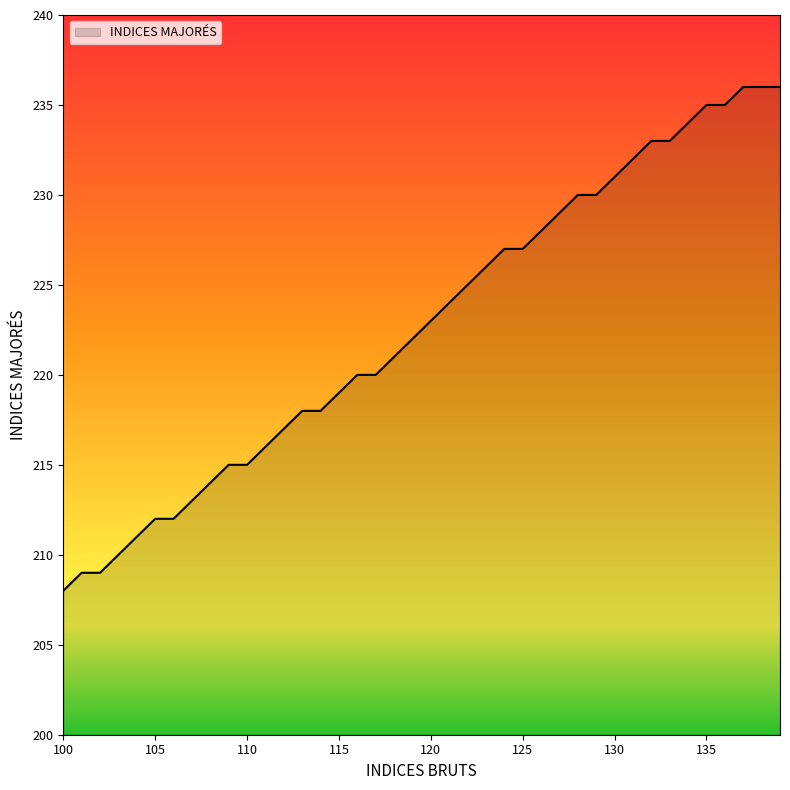

What is the maximum value shown in the chart?

236